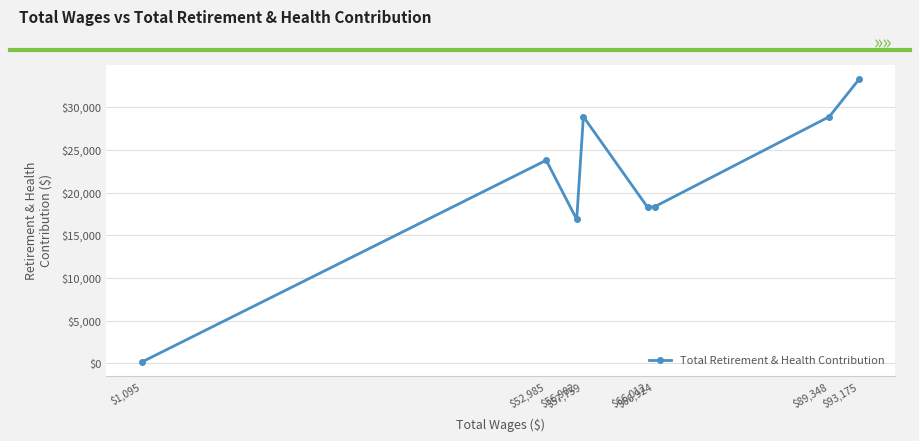

Which has a higher value, $66,012 or $57,759?

$57,759